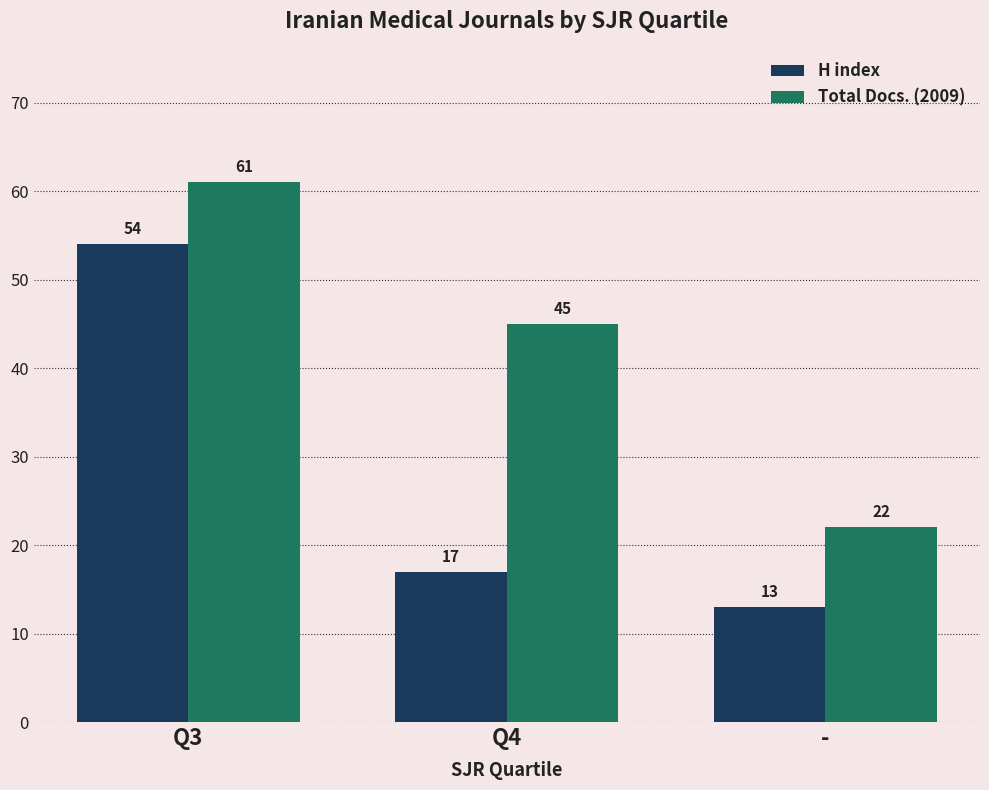

What is the maximum value shown in the chart?

61